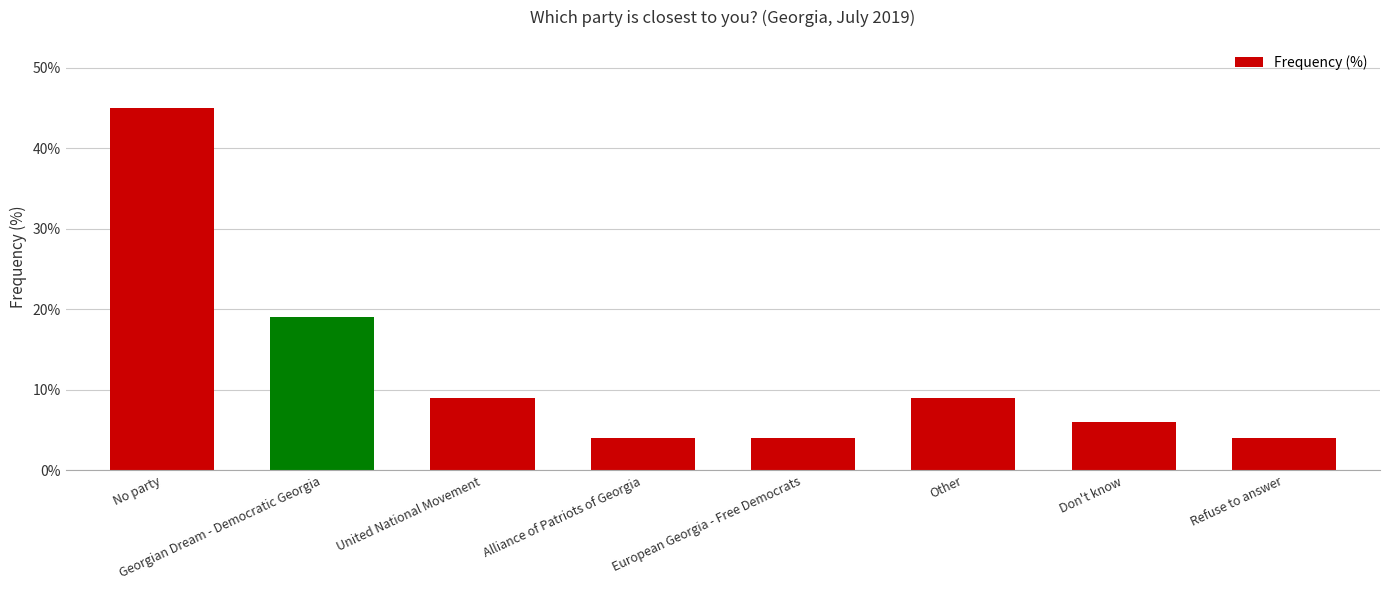

True or false: the data shows 2 at Refuse to answer.

False